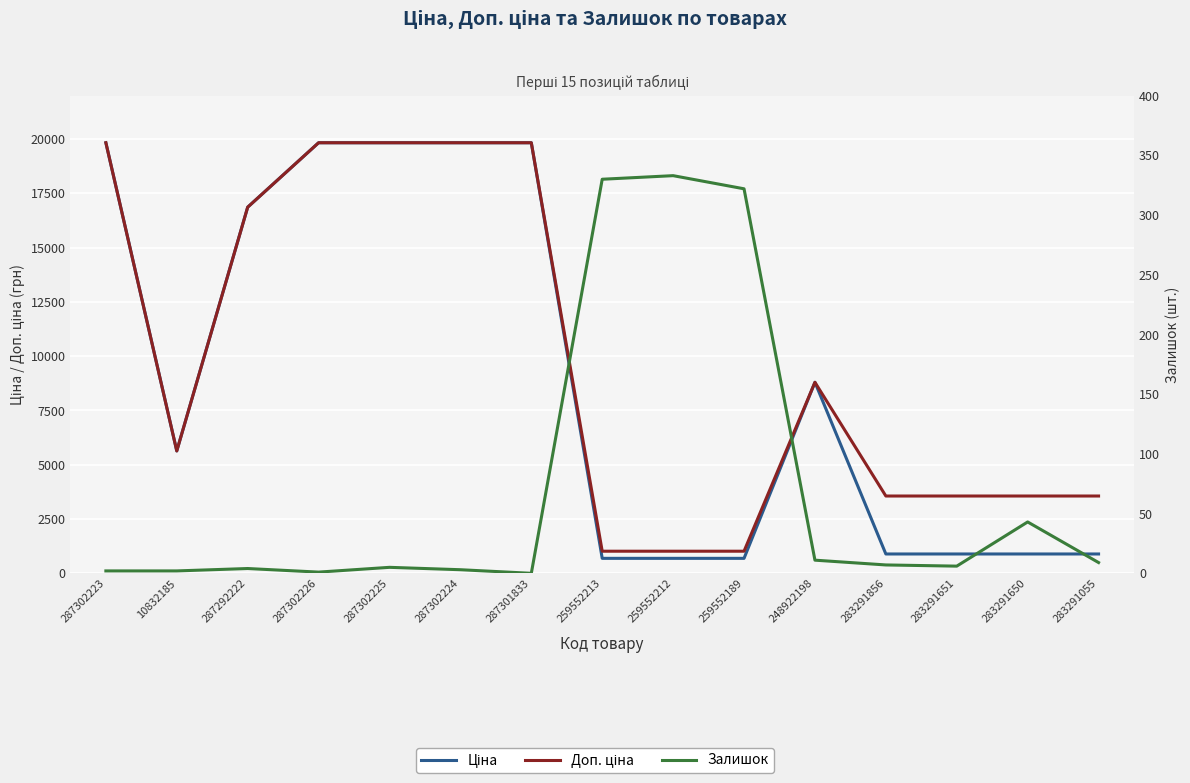

True or false: Доп. ціна and Ціна intersect in this chart.

False